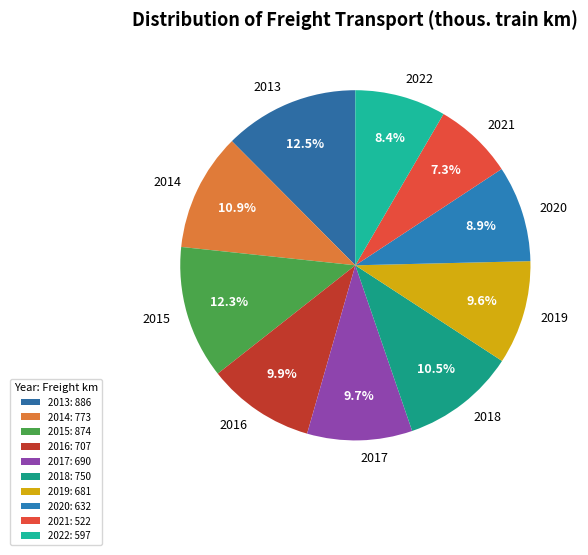

Which has a higher value, 2015 or 2017?

2015